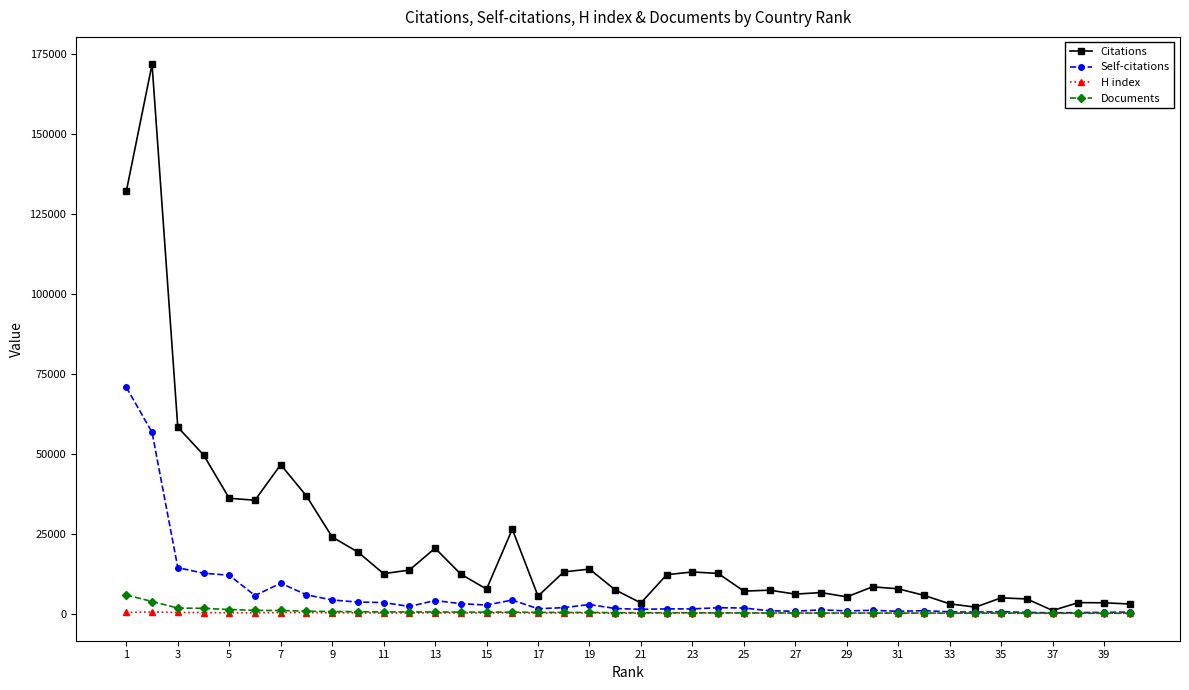

Which series has the largest range (max minus min)?

Citations